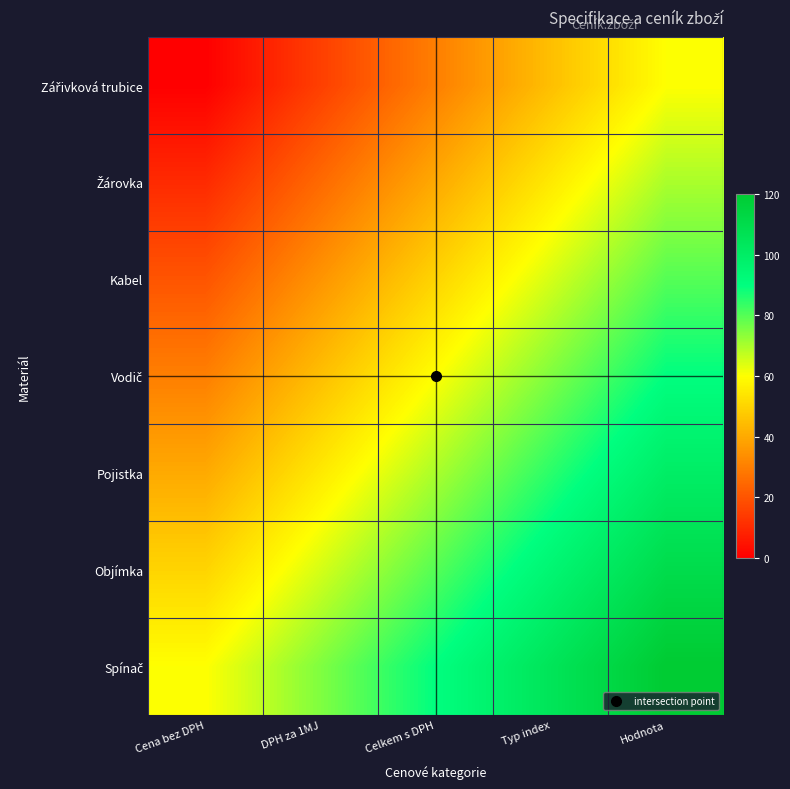

At how many categories does at least one series exceed 10?

5